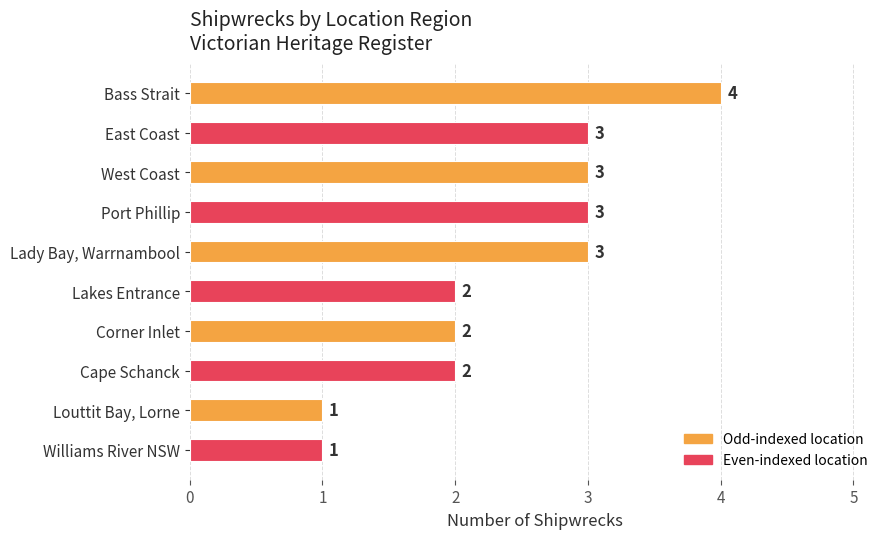

What is the sum of all values?

24